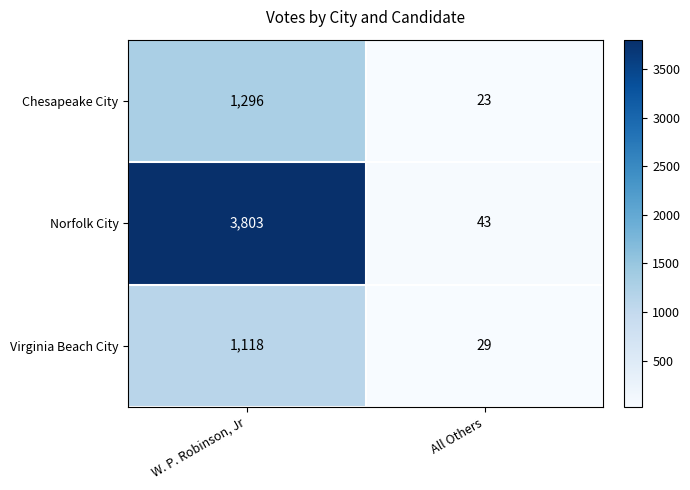

At W. P. Robinson, Jr, list the series in order from smallest to largest.

Virginia Beach City, Chesapeake City, Norfolk City